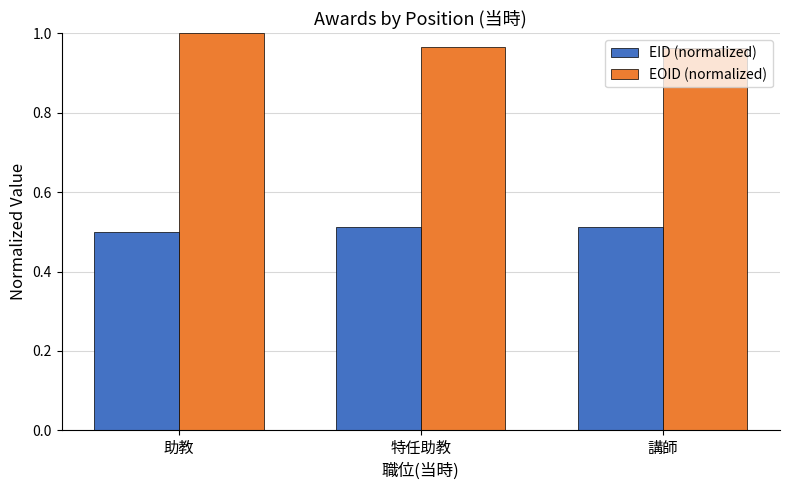

Which category has the highest value across all series?

助教